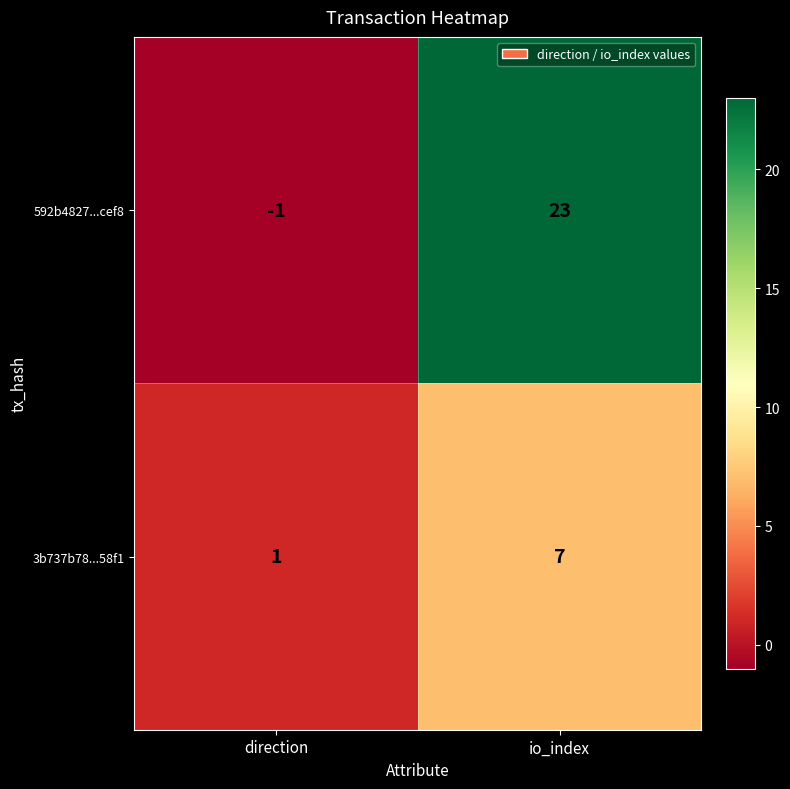

The 3b737b78...58f1 series shows 2 at io_index. True or false?

False